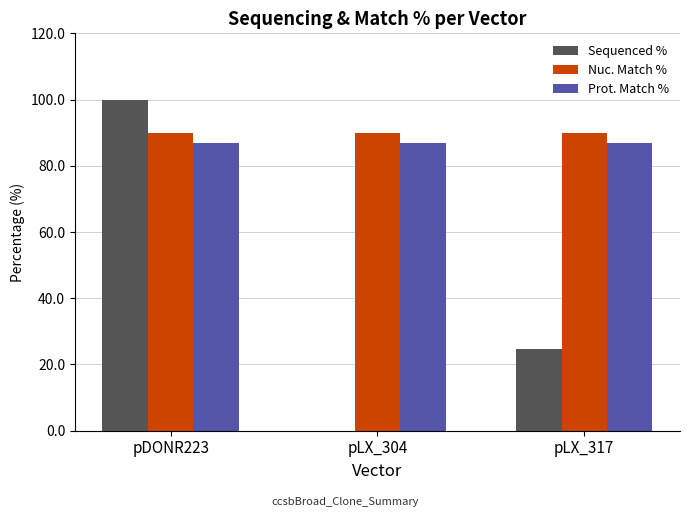

Does the chart contain stacked bars?

No